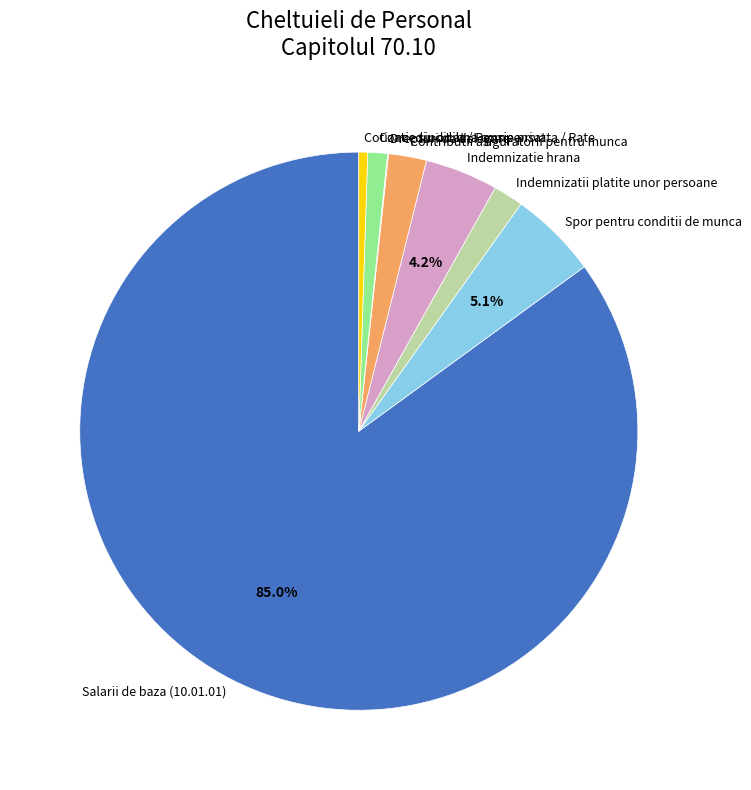

Which category accounts for the majority?

Salarii de baza (10.01.01)